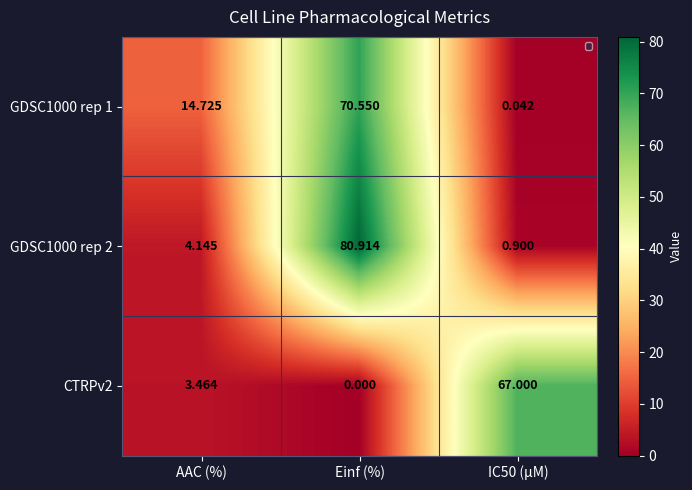

Which series has the largest range (max minus min)?

GDSC1000 rep 2